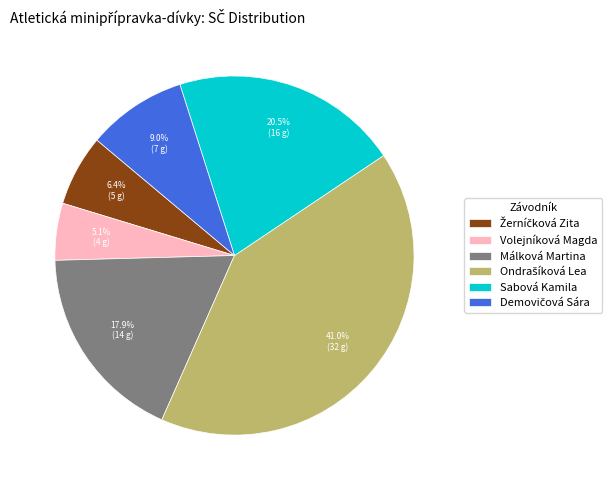

How much of the chart is everything except Volejníková Magda?

94.9%